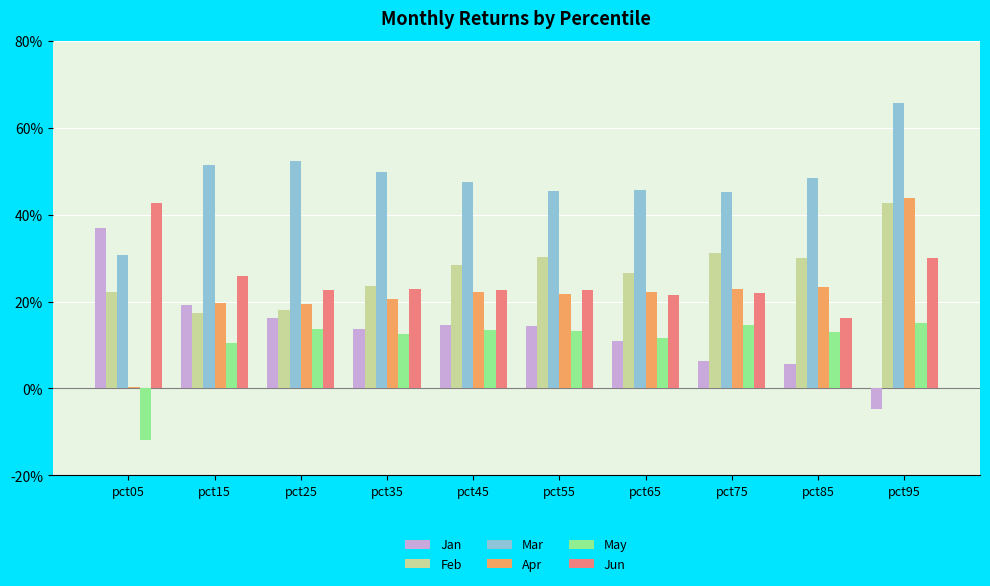

Are the bars horizontal?

No